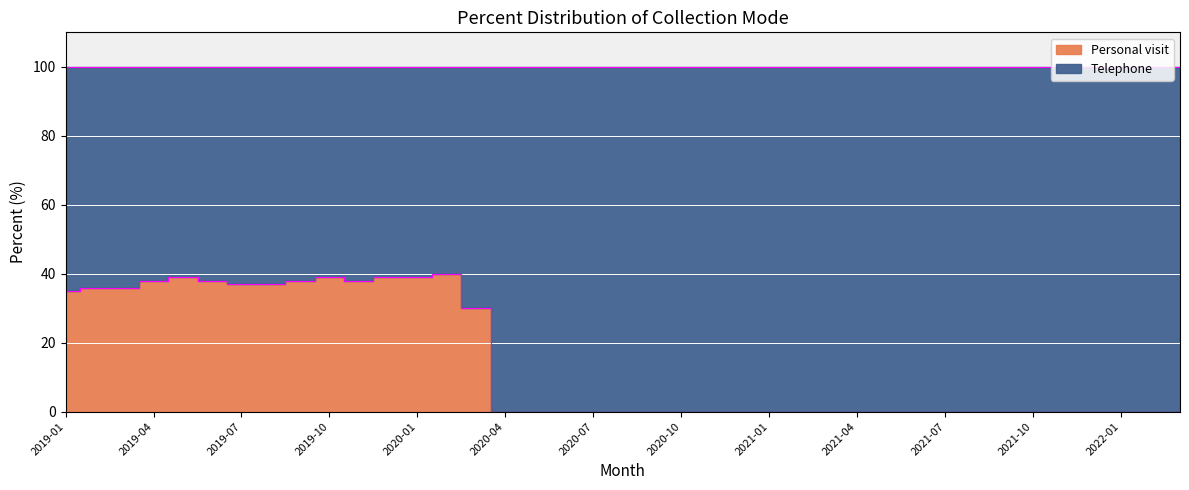

Which category has the lowest value across all series?

2020-04